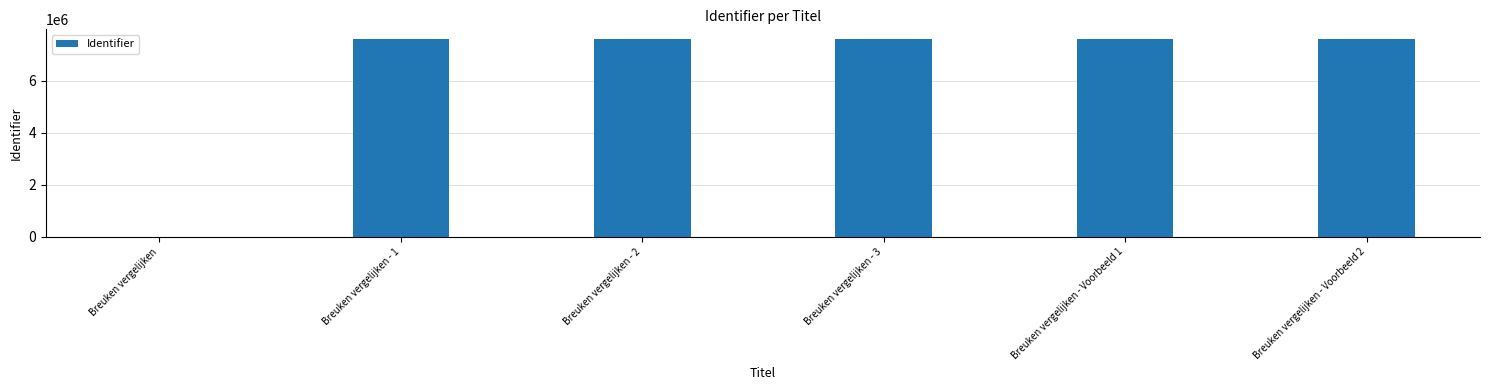

The value at Breuken vergelijken - Voorbeeld 2 is 13536169. True or false?

False